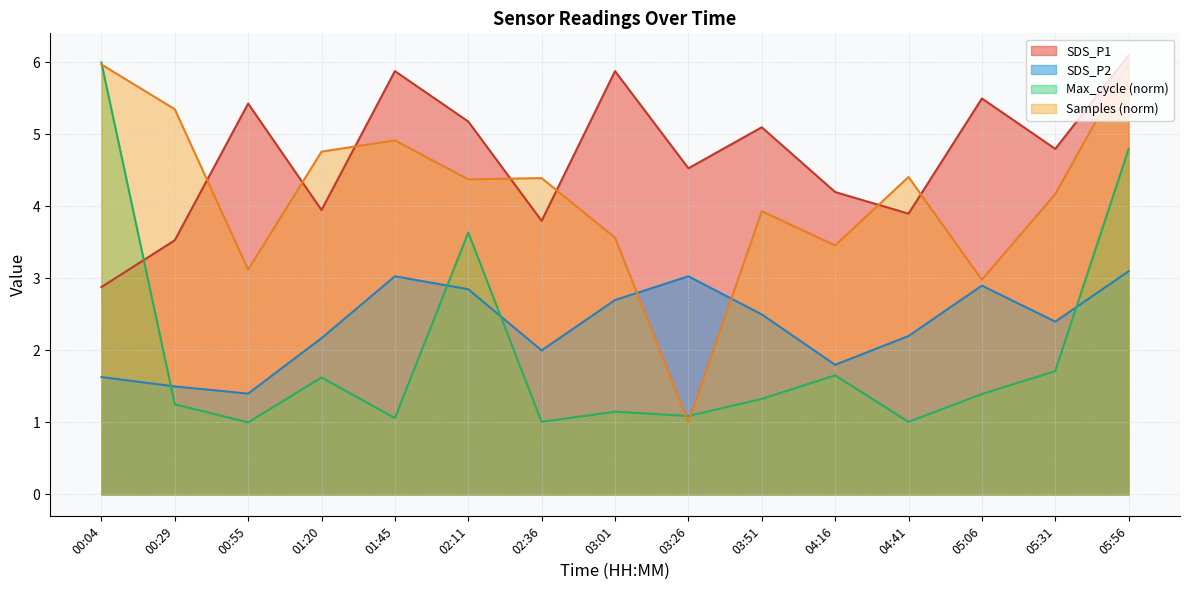

What is the greatest value displayed?

6.1